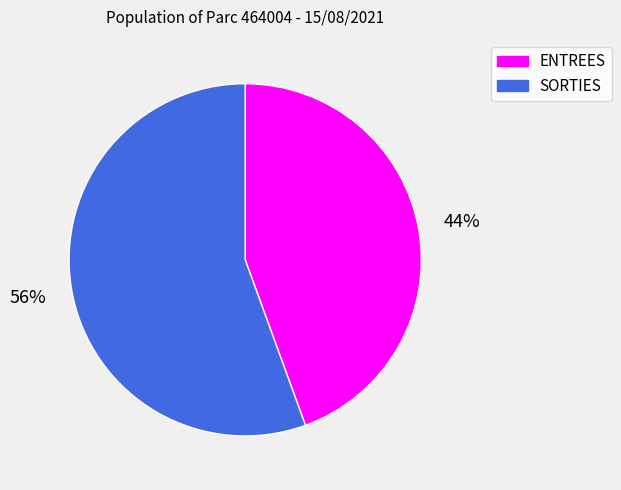

To the nearest percent, what percentage of the pie is SORTIES?

56%